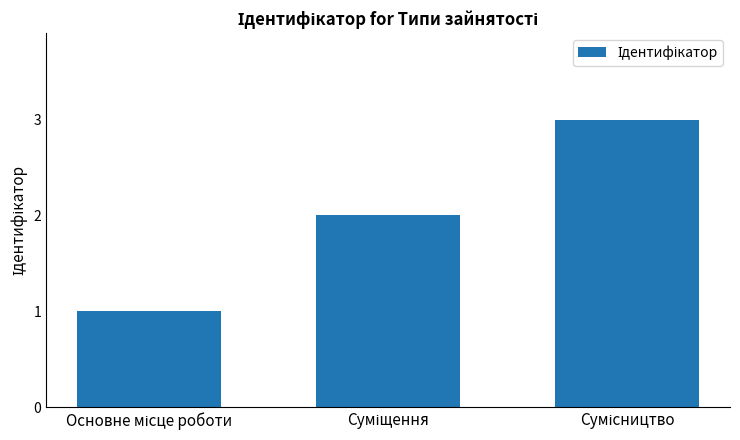

What is the sum of all values?

6